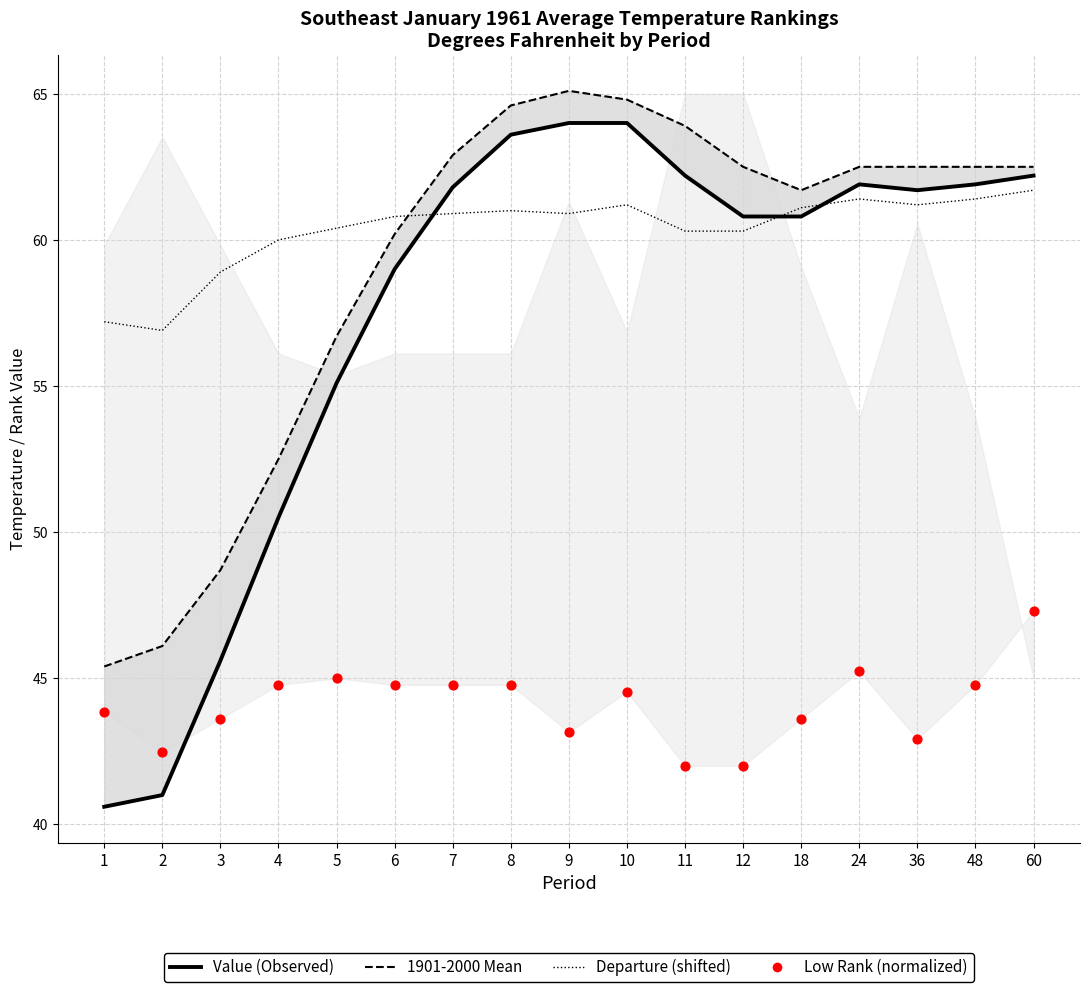

Is the value of Departure (shifted) at 1 greater than the value of Value (Observed) at 6?

No